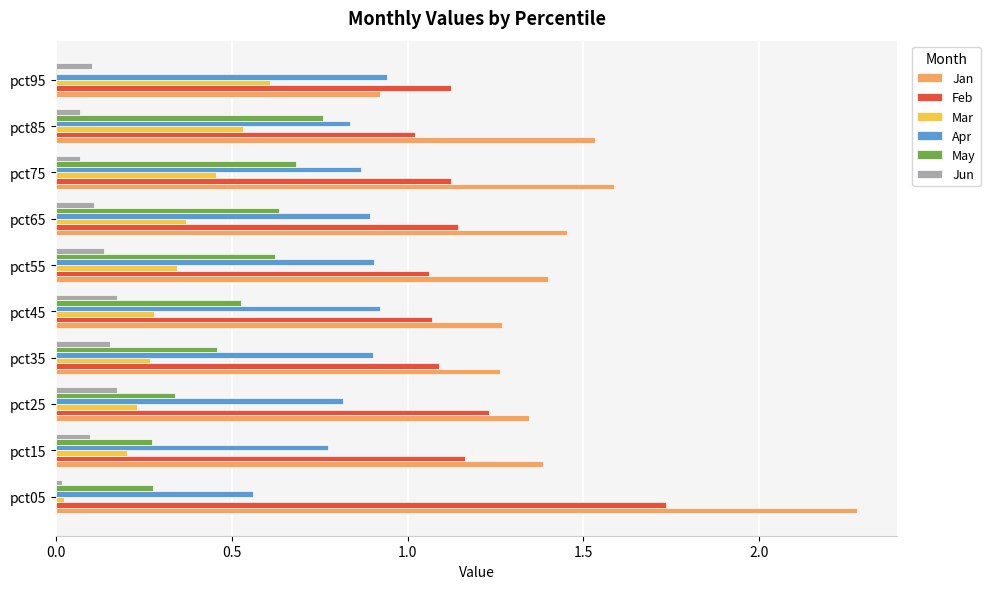

What is the total value across all series at pct25?

4.1